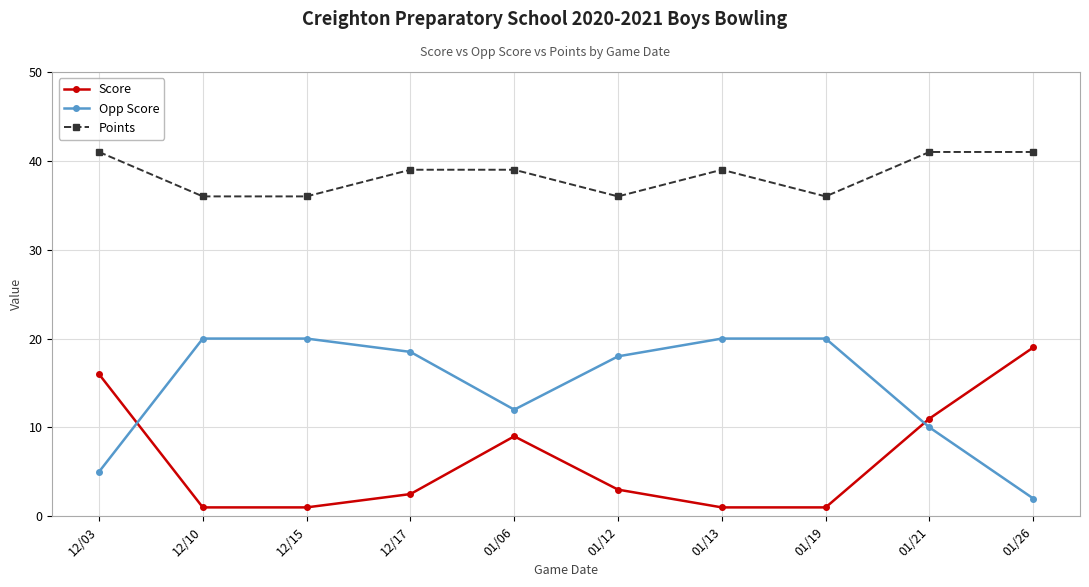

True or false: Opp Score has a value of 6.9 at 12/10.

False